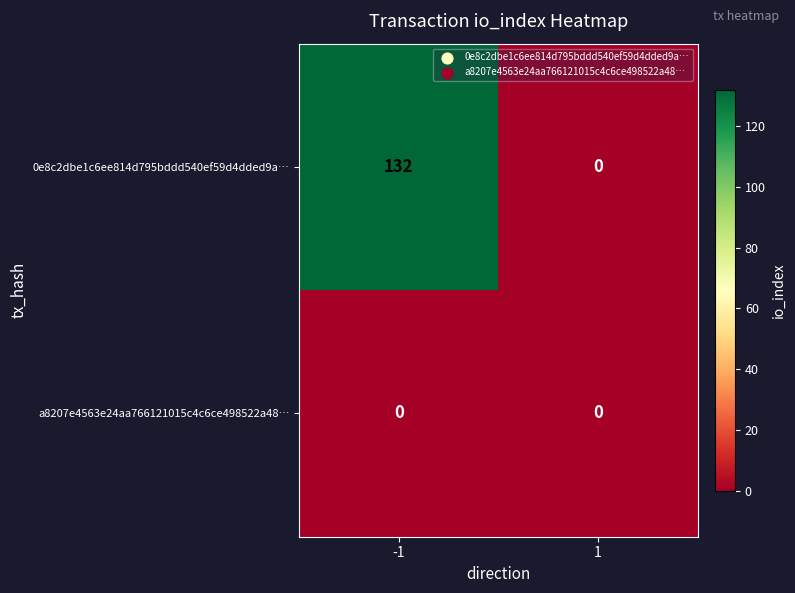

Which label corresponds to the largest value in the chart?

-1